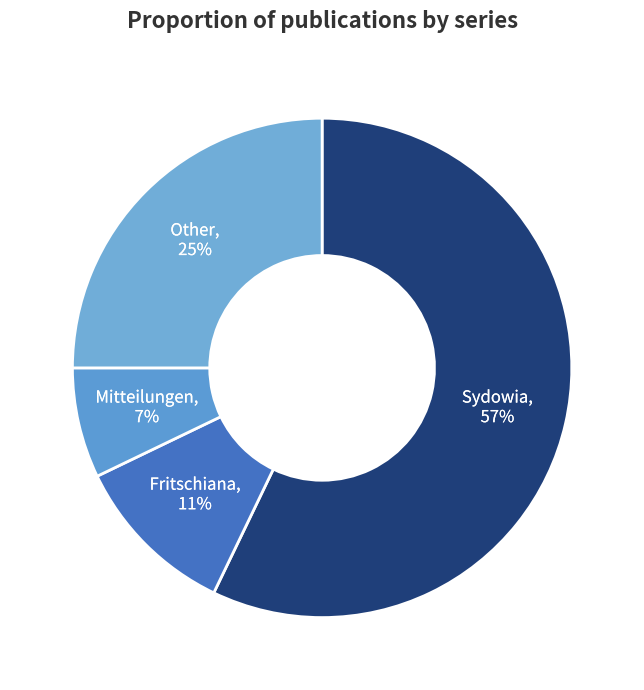

Between Sydowia and Mitteilungen, which is larger?

Sydowia